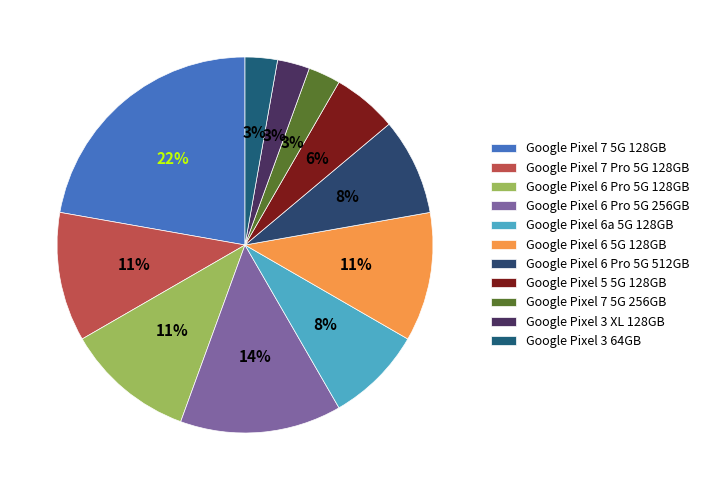

The Google Pixel 6a 5G 128GB slice represents 20% of the pie. True or false?

False